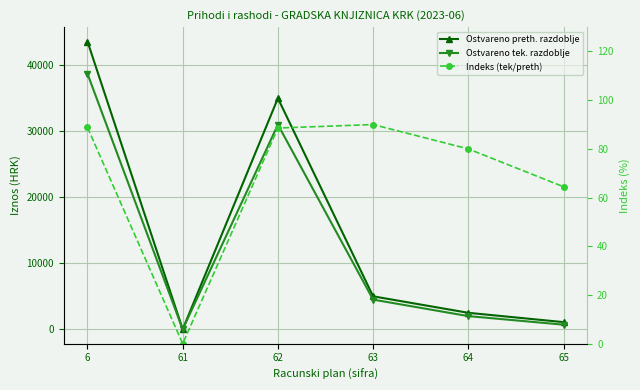

What is the sum of the Ostvareno preth. razdoblje values at 63 and 62?

40000.0